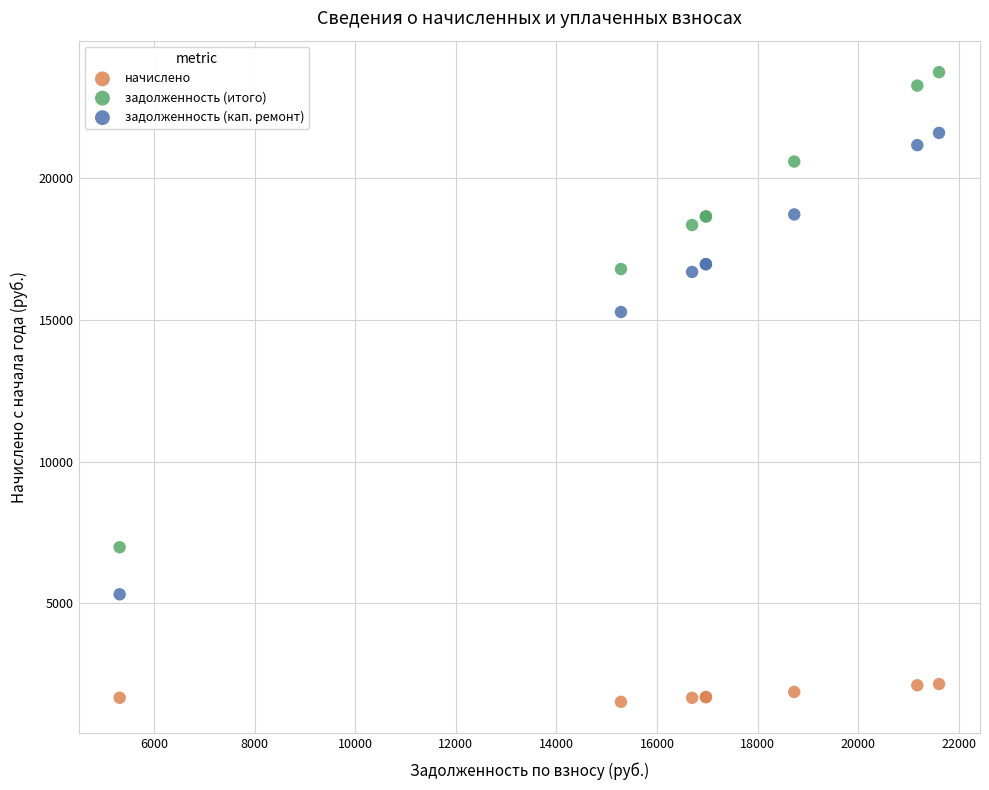

Which series has the largest Y range (max minus min)?

задолженность (итого)